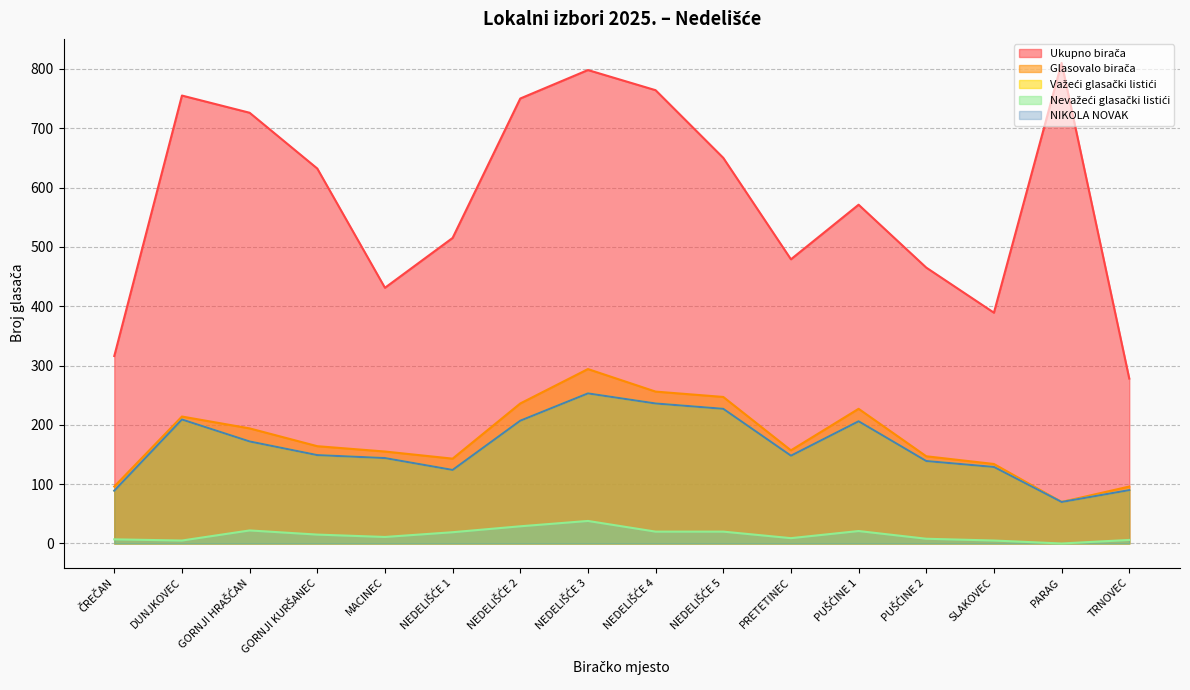

What is the sum of the Važeći glasački listići values at GORNJI HRAŠĆAN and PRETETINEC?

320